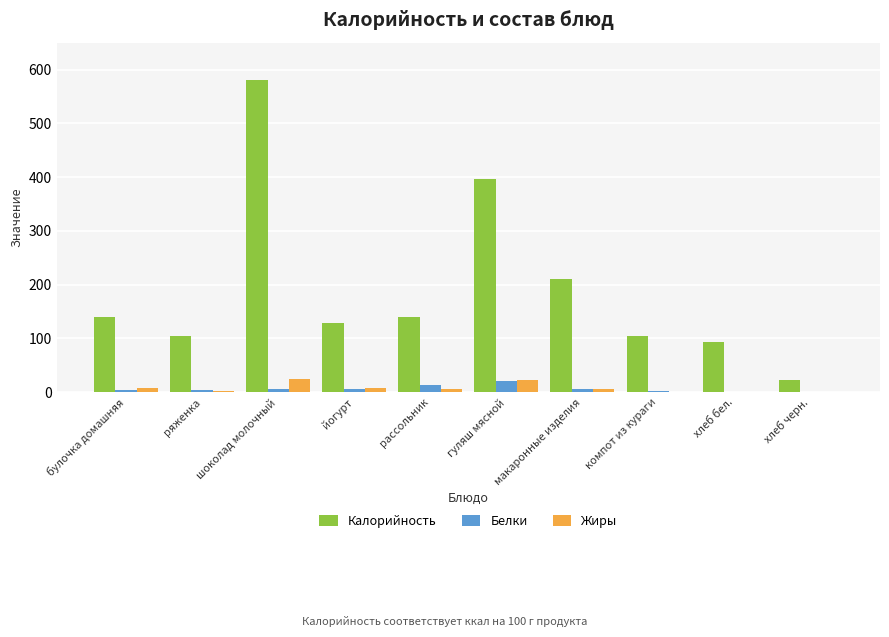

What value does the Жиры series have at макаронные изделия?

5.0